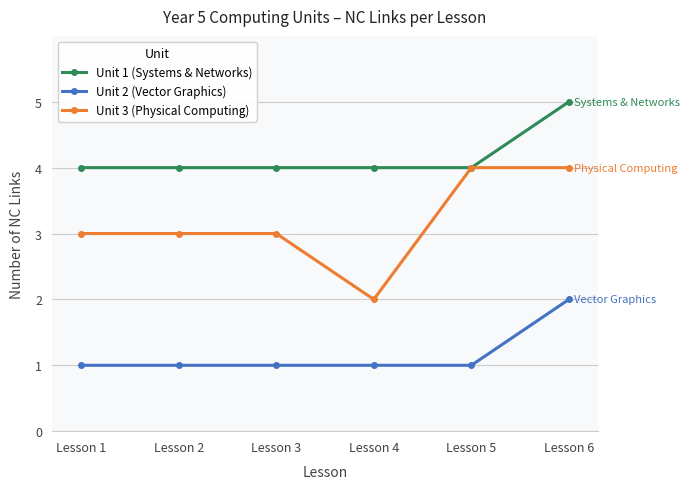

Reading left to right, extract all data points from this chart.

Unit 1 (Systems & Networks): Lesson 1=4	Lesson 2=4	Lesson 3=4	Lesson 4=4	Lesson 5=4	Lesson 6=5
Unit 2 (Vector Graphics): Lesson 1=1	Lesson 2=1	Lesson 3=1	Lesson 4=1	Lesson 5=1	Lesson 6=2
Unit 3 (Physical Computing): Lesson 1=3	Lesson 2=3	Lesson 3=3	Lesson 4=2	Lesson 5=4	Lesson 6=4